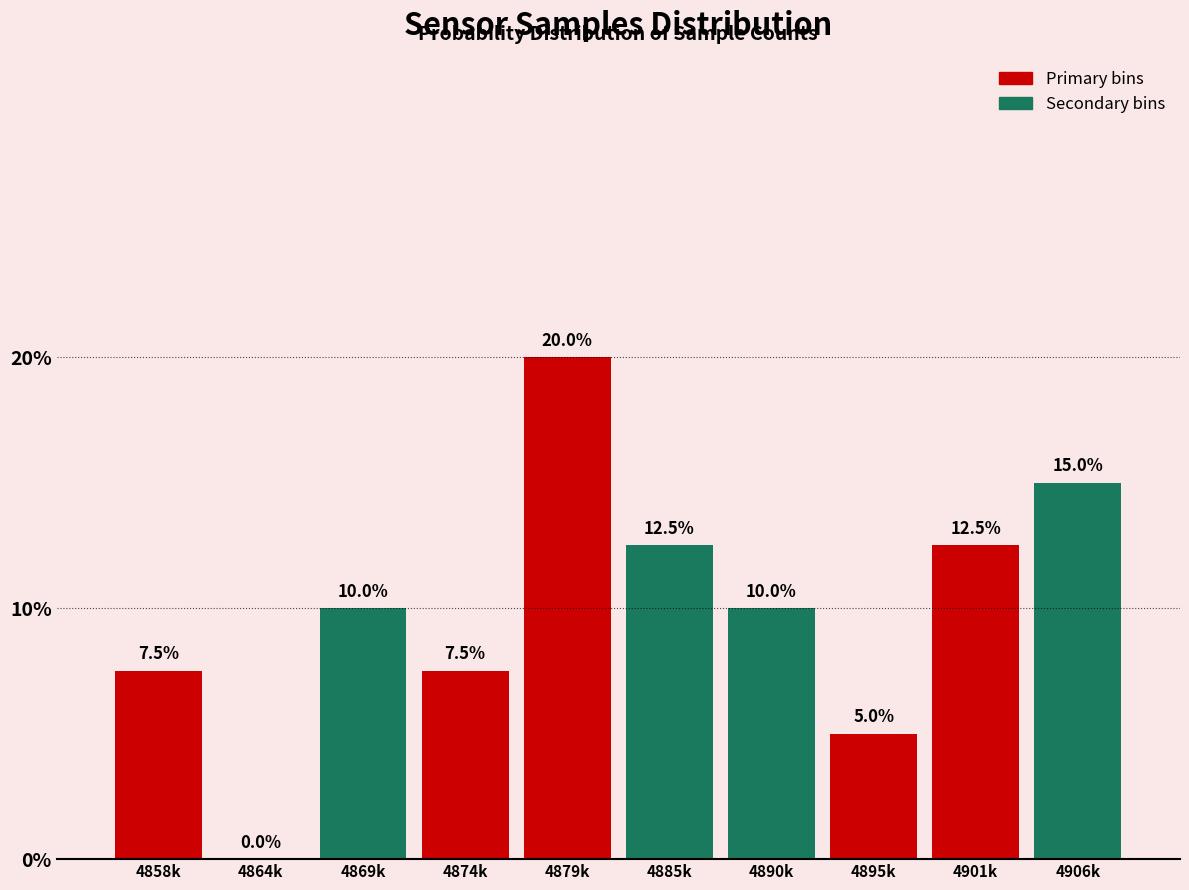

Reading right to left, what are all the values shown in this chart?

4906k=15.0	4901k=12.5	4895k=5.0	4890k=10.0	4885k=12.5	4879k=20.0	4874k=7.5	4869k=10.0	4864k=0.0	4858k=7.5